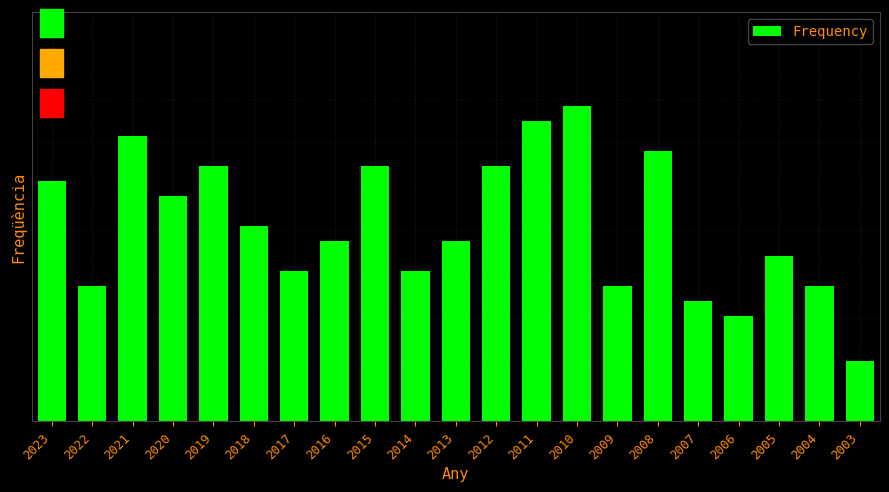

Does the chart contain any negative values?

No